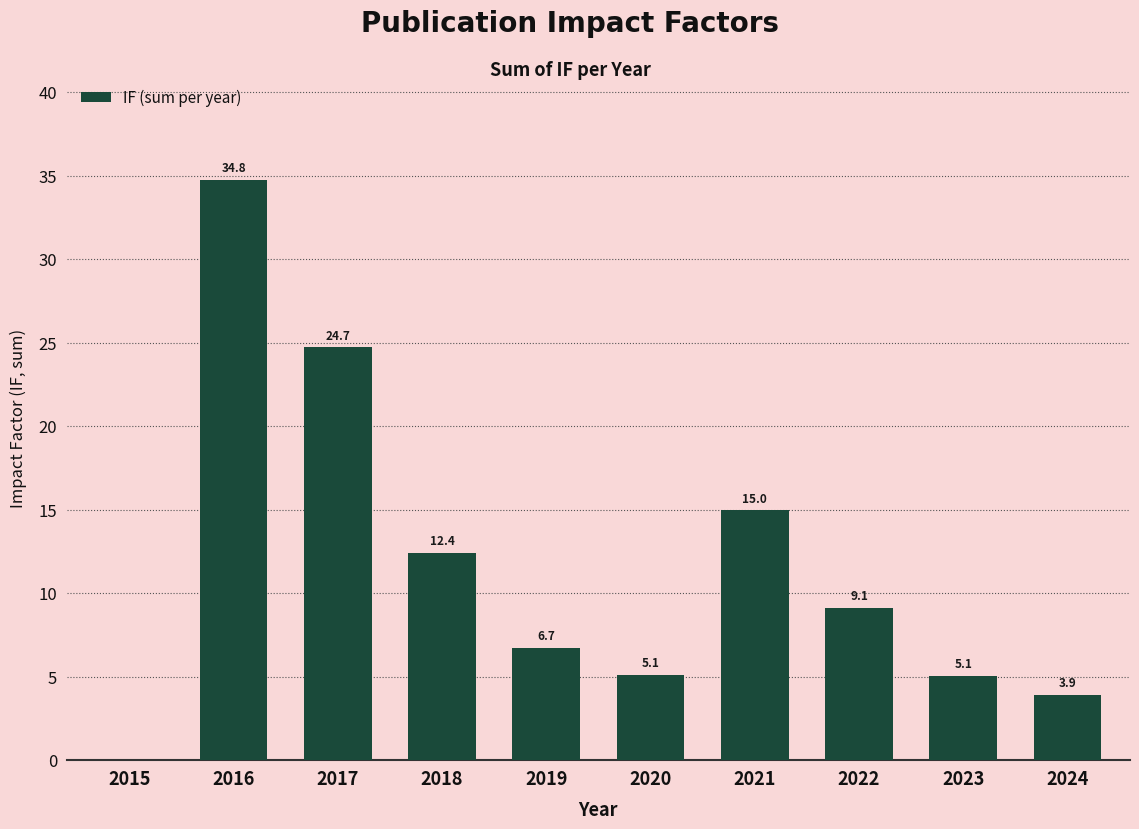

The value at 2024 is 3.9. True or false?

True